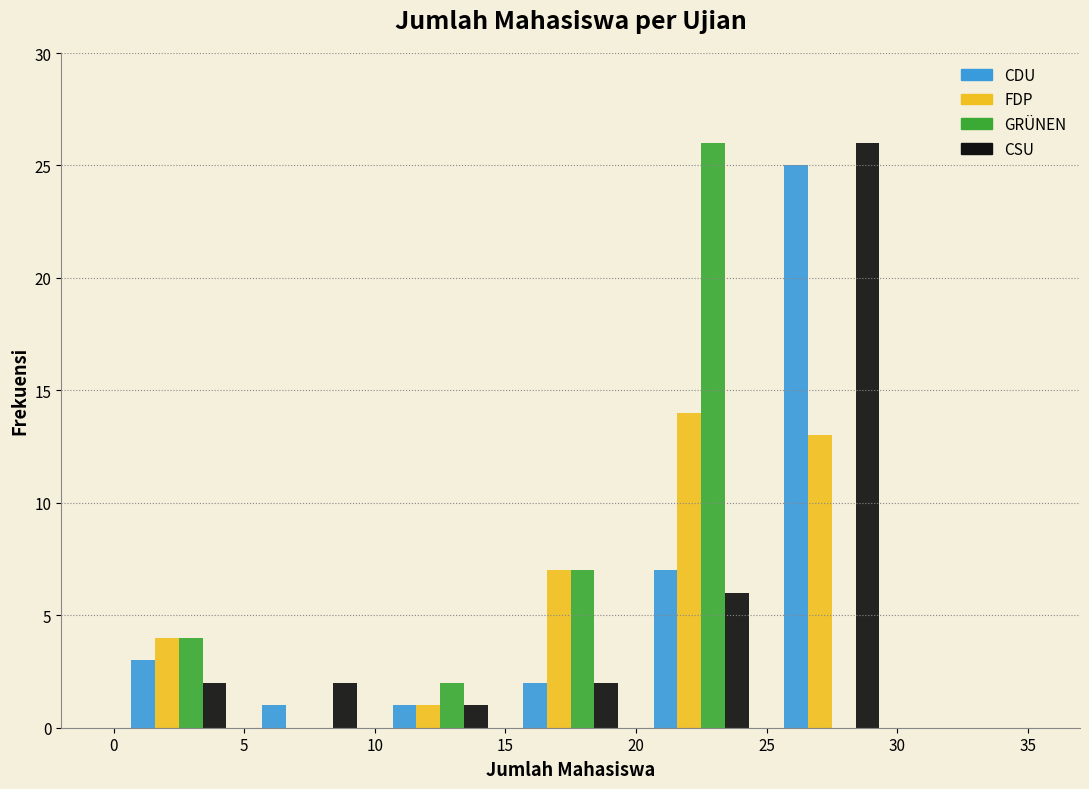

Reading left to right, list every range on the x-axis with the height of the bar of each series over it. The values are not printed on the chart, so give them approximately, as read against the axis.

0 to 5: CDU=3	FDP=4	GRÜNEN=4	CSU=2
5 to 10: CDU=1	FDP=0	GRÜNEN=0	CSU=2
10 to 15: CDU=1	FDP=1	GRÜNEN=2	CSU=1
15 to 20: CDU=2	FDP=7	GRÜNEN=7	CSU=2
20 to 25: CDU=7	FDP=14	GRÜNEN=26	CSU=6
25 to 30: CDU=25	FDP=13	GRÜNEN=0	CSU=26
30 to 35: CDU=0	FDP=0	GRÜNEN=0	CSU=0